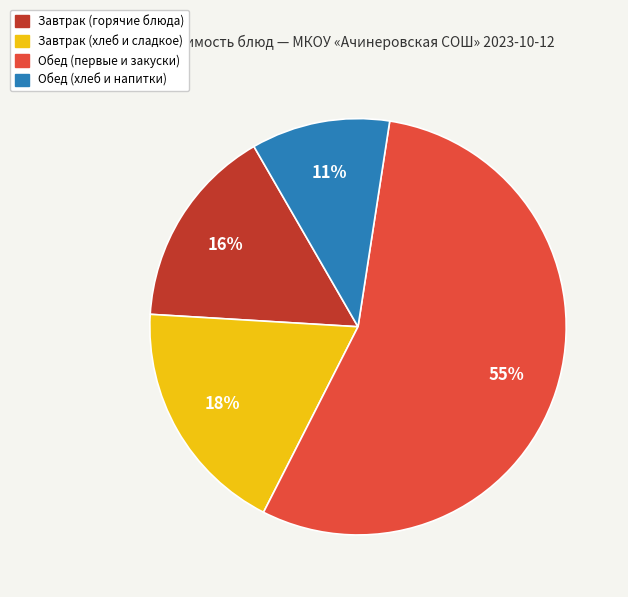

Is there a majority slice in this chart?

Yes